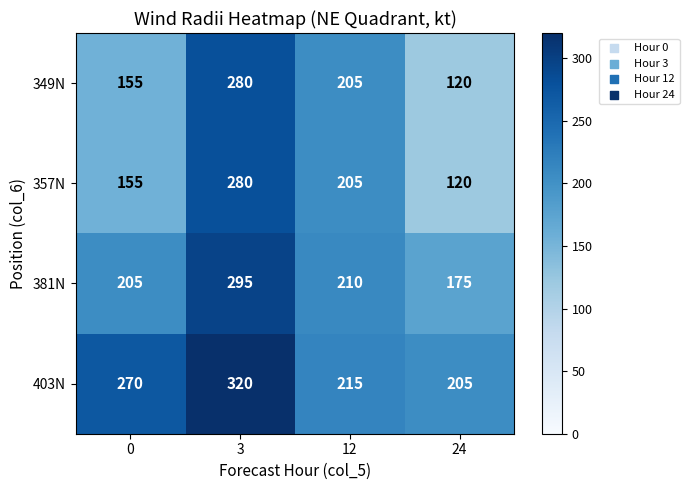

Count the number of categories in the chart.

4